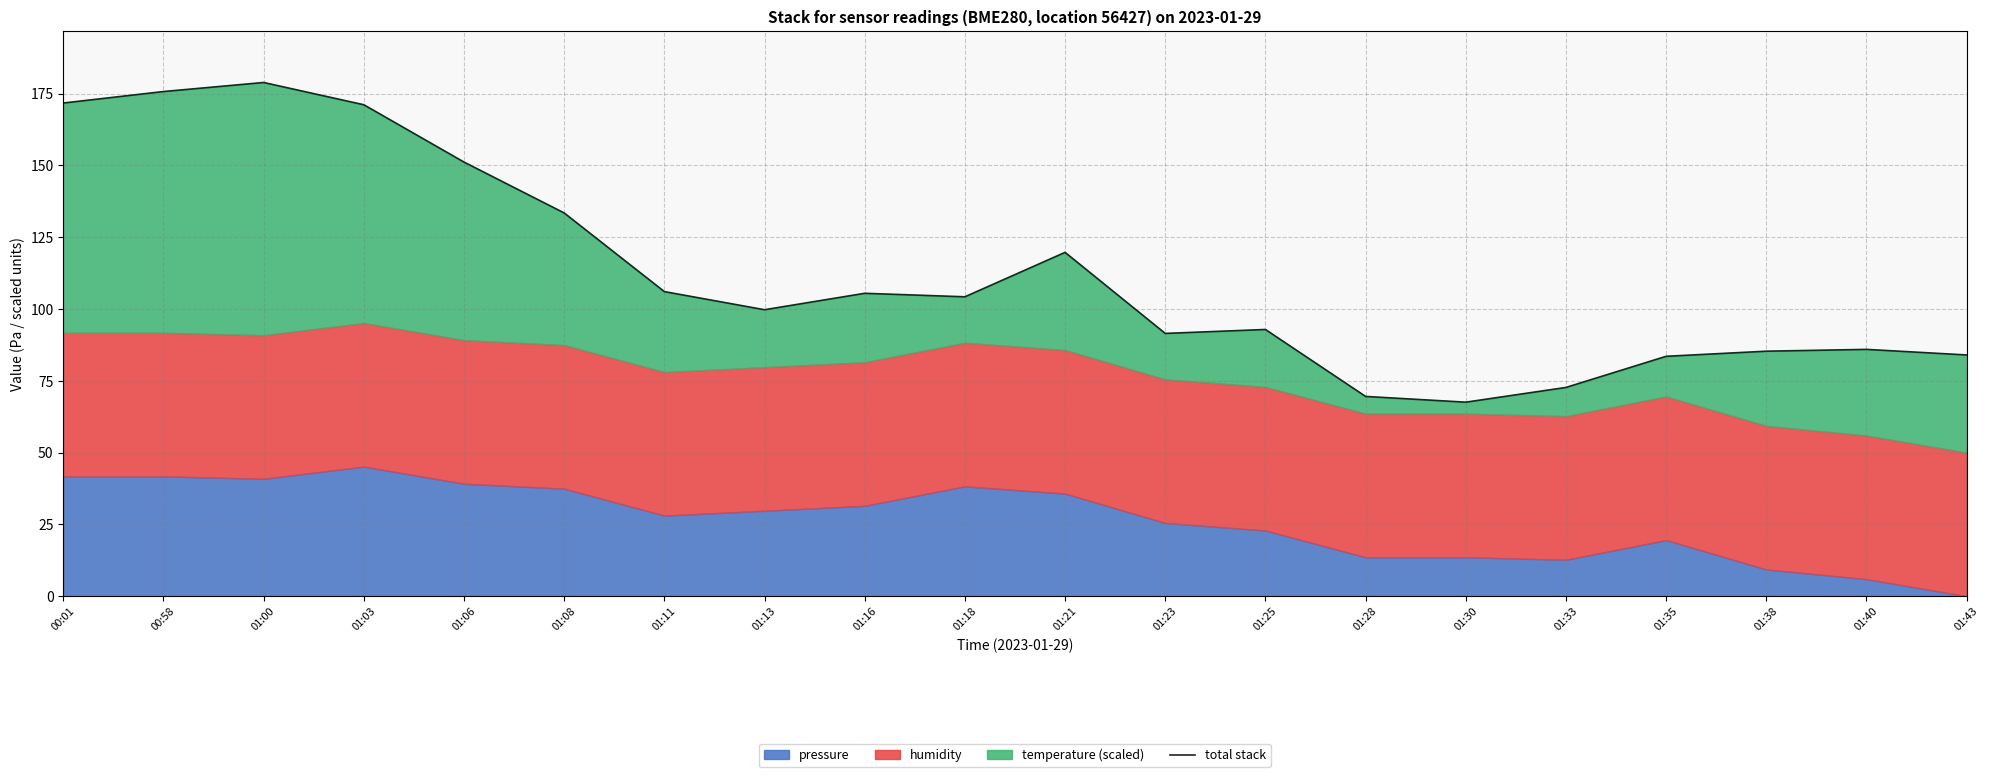

How many points are higher than both their immediate neighbors (excluding endpoints)?

5